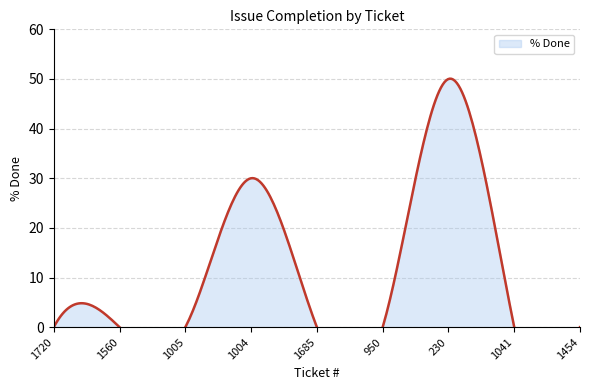

How many data points are above 0?

2